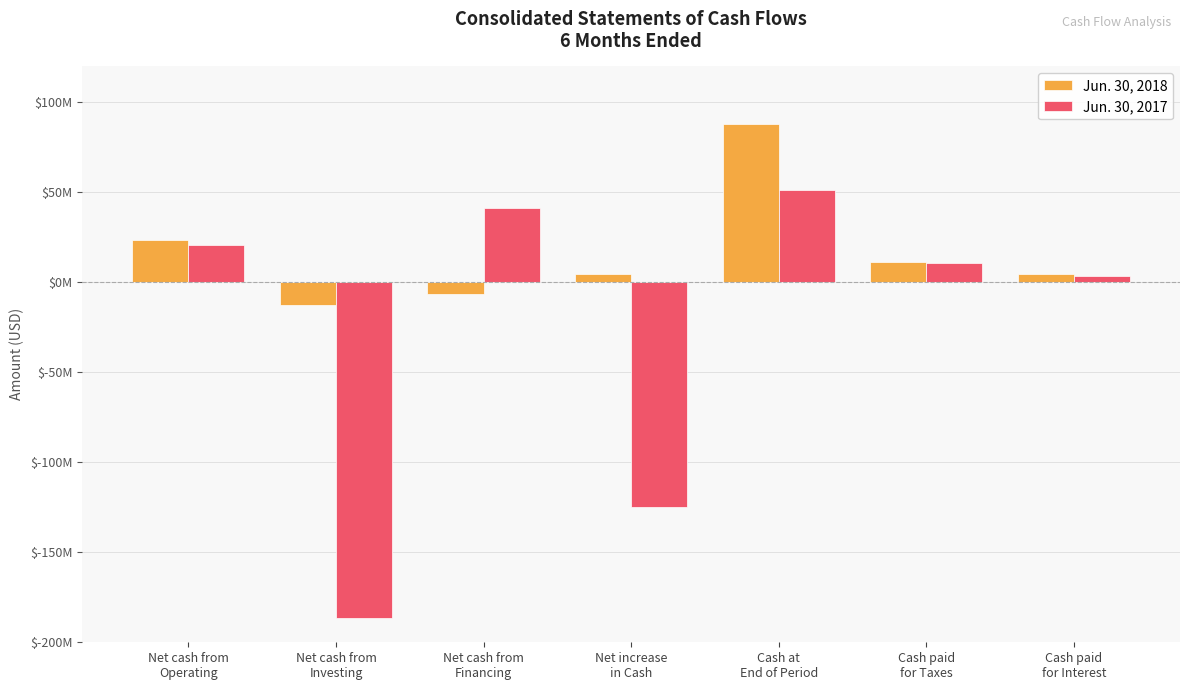

What is the label of the 1st bar from the right?

Cash paid
for Interest